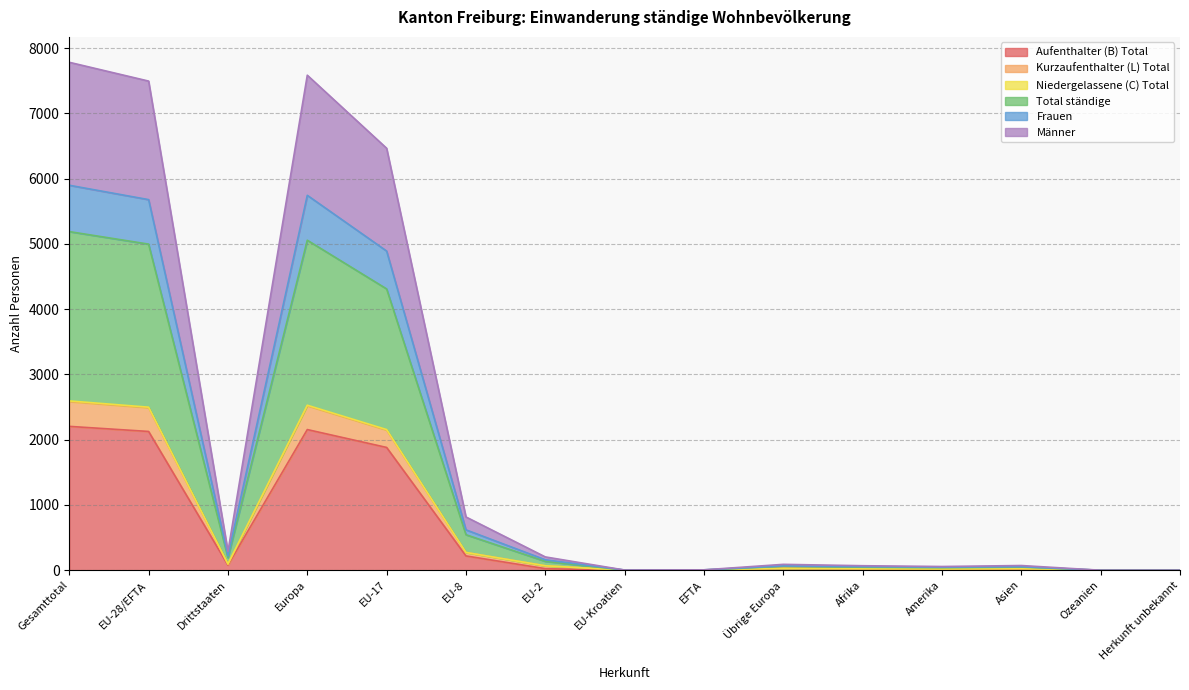

What is the label of the 3rd point from the left?

Drittstaaten